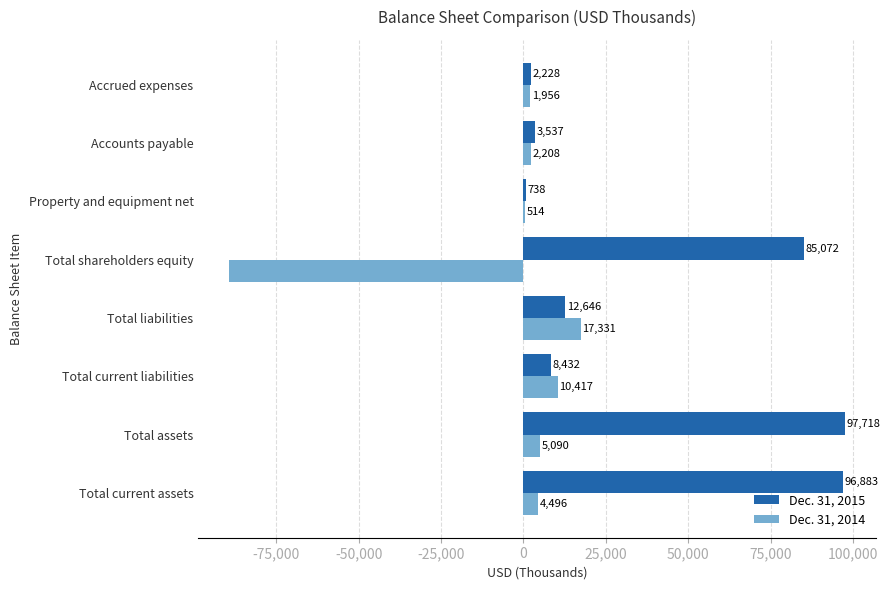

What are all the series names shown in the legend?

Dec. 31, 2015, Dec. 31, 2014